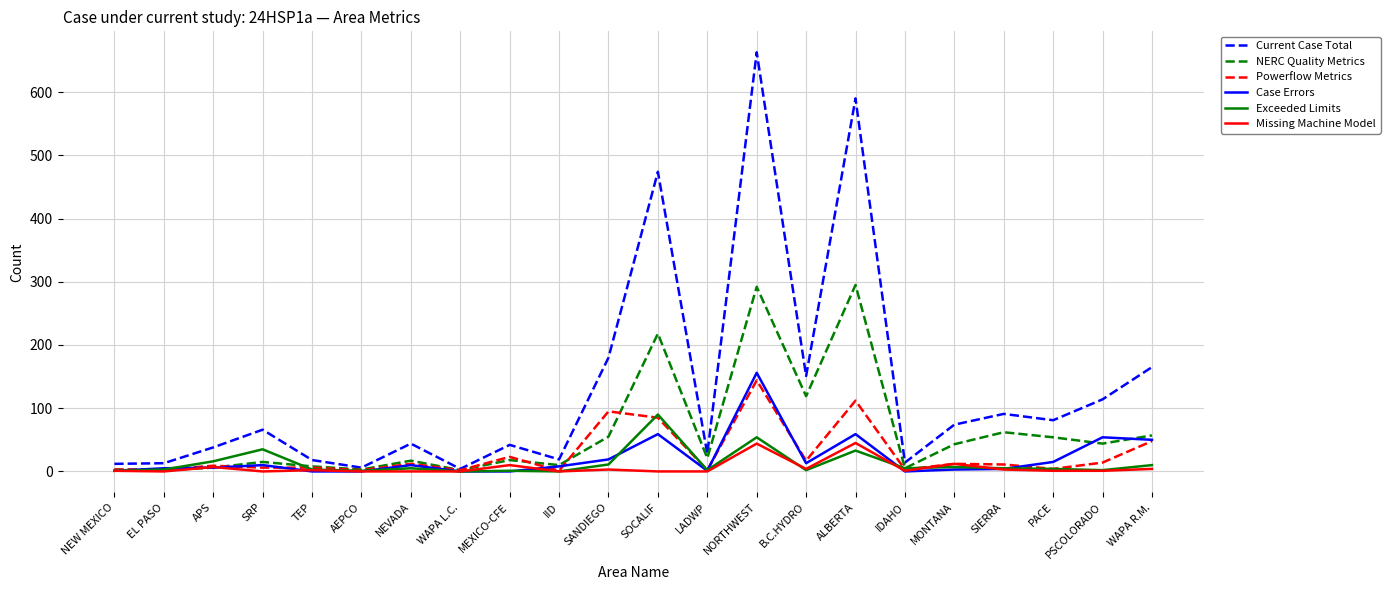

What are all the series names shown in the legend?

Current Case Total, NERC Quality Metrics, Powerflow Metrics, Case Errors, Exceeded Limits, Missing Machine Model